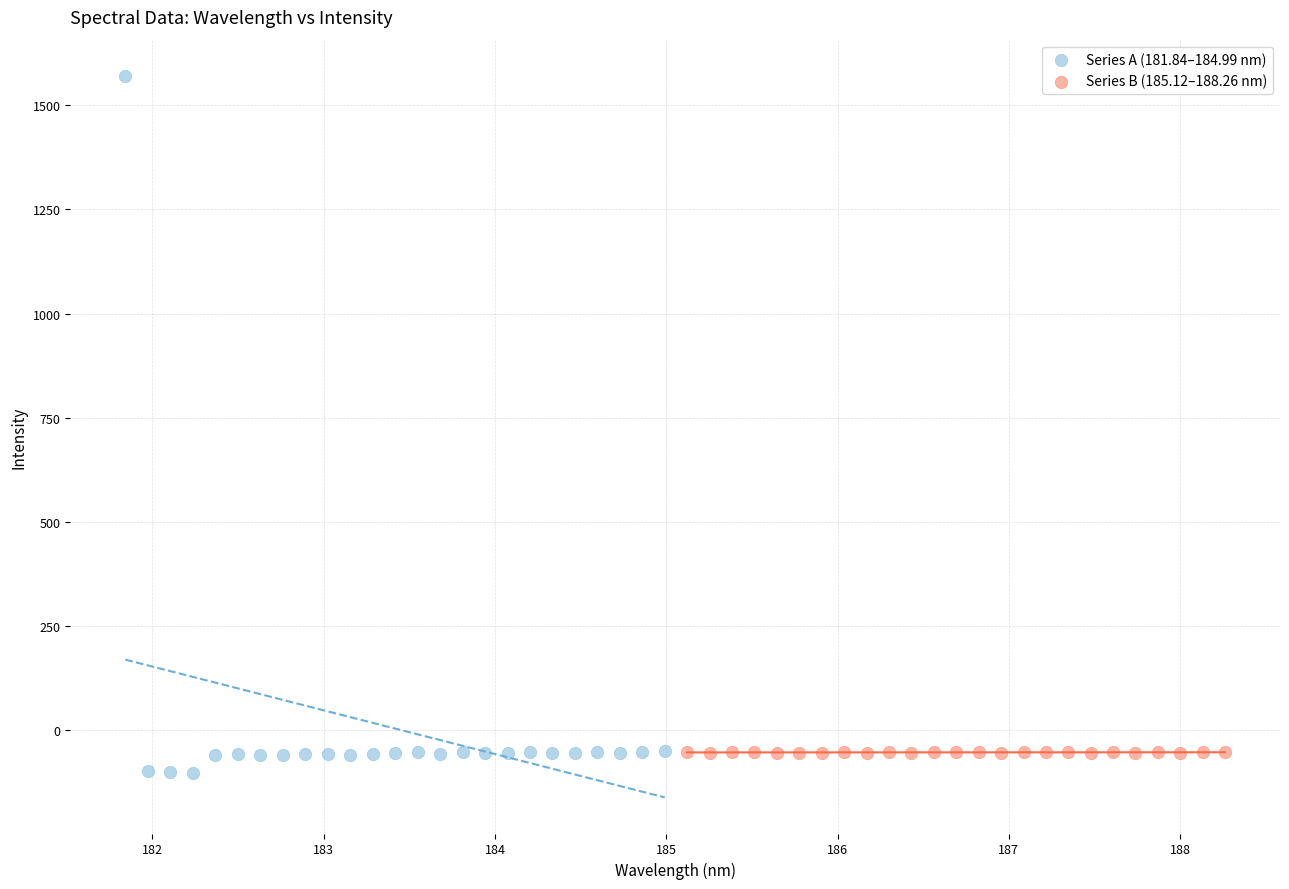

What are all the series names shown in the legend?

Series A (181.84–184.99 nm), Series B (185.12–188.26 nm)